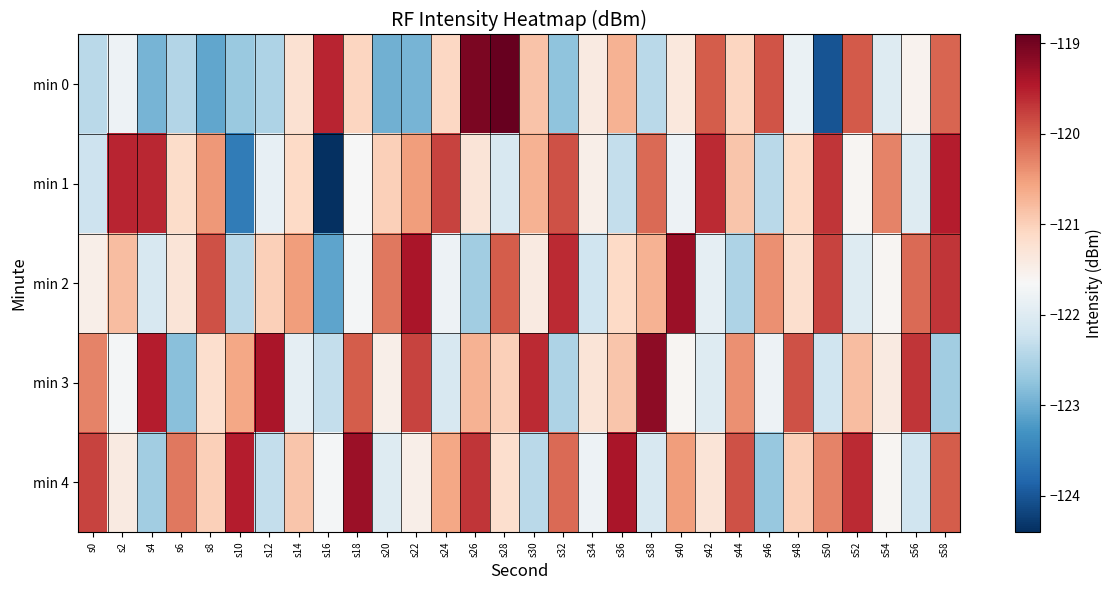

List the series in order of their peak value, highest first.

min 0, min 3, min 2, min 4, min 1